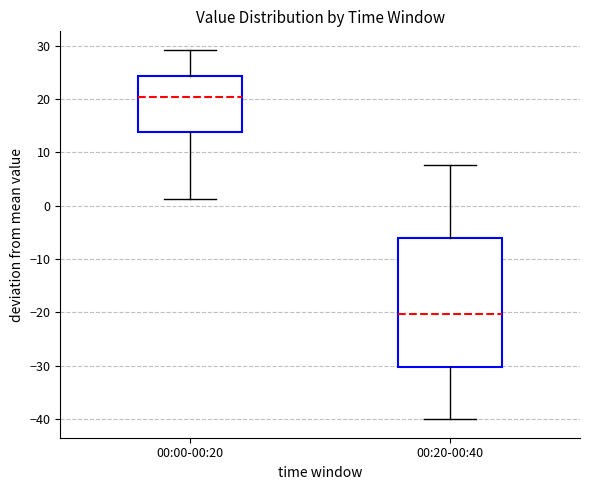

Reading left to right, transcribe this box plot: for each box, give where its median line is, the range the box spans, and where its two whiskers end, as read against the y-axis. The values are not printed on the chart, so give them approximately, as read against the axis.

00:00-00:20: median 20, box 14 to 24, whiskers 1 to 29
00:20-00:40: median -20, box -30 to -6, whiskers -40 to 8